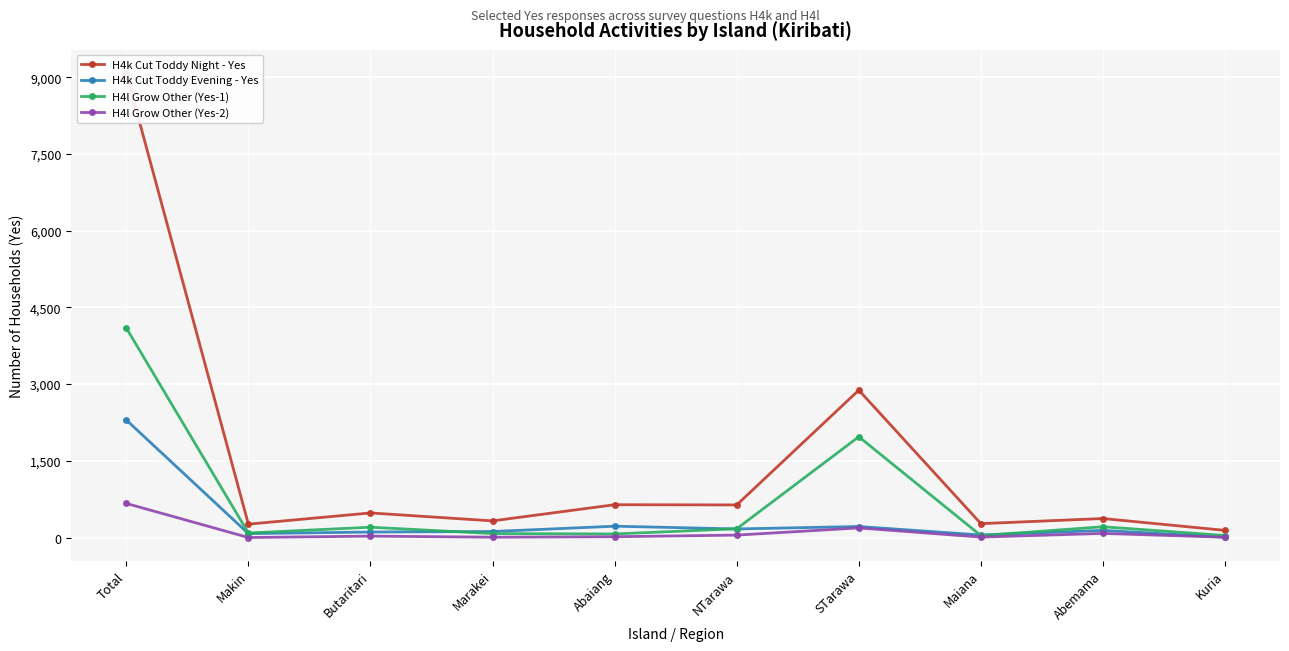

List the labels in order of H4l Grow Other (Yes-2) value, smallest first.

Makin, Kuria, Marakei, Maiana, Abaiang, Butaritari, NTarawa, Abemama, STarawa, Total